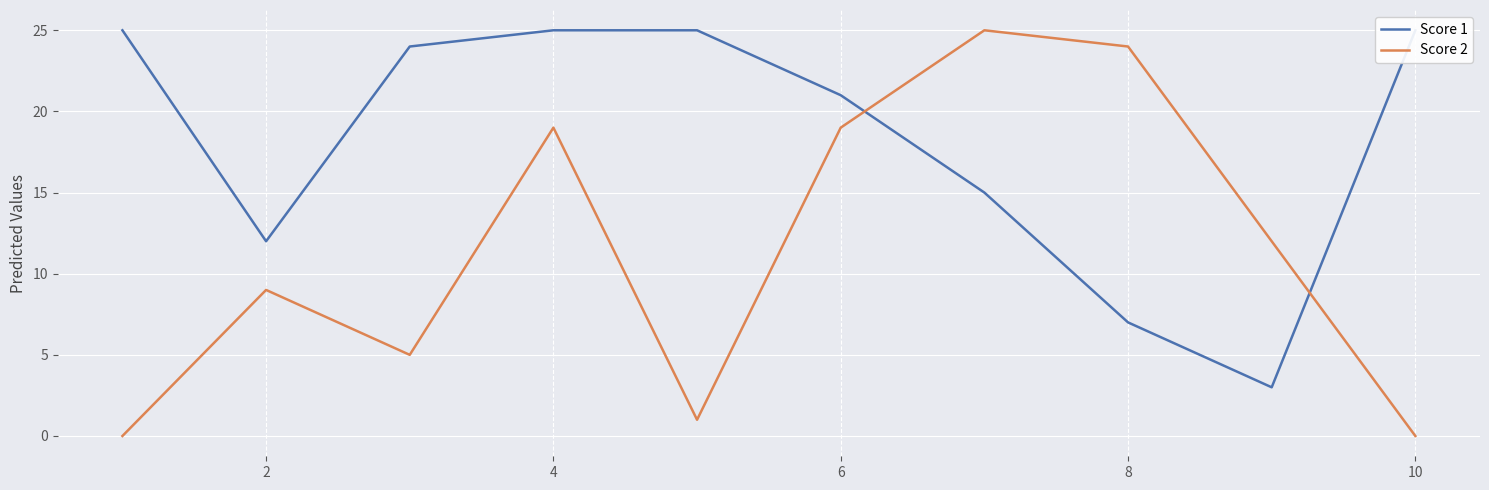

Is it true that Score 2 equals 24 at 8?

True